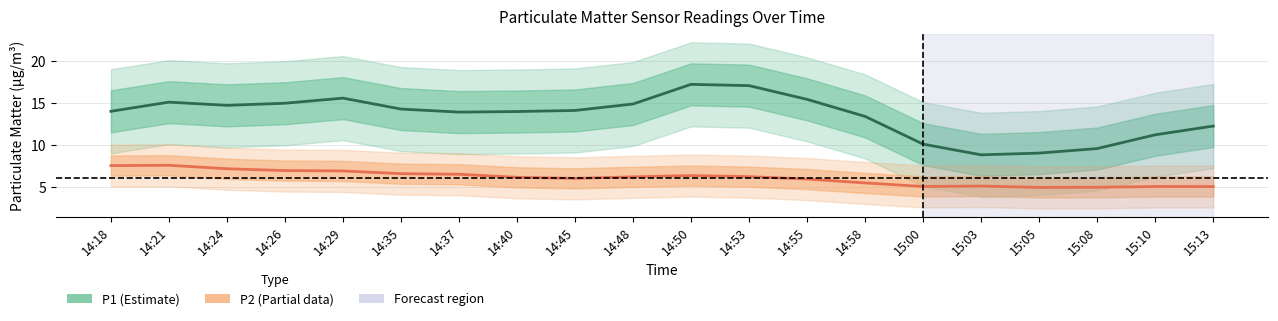

What position from the left is 14:24?

3